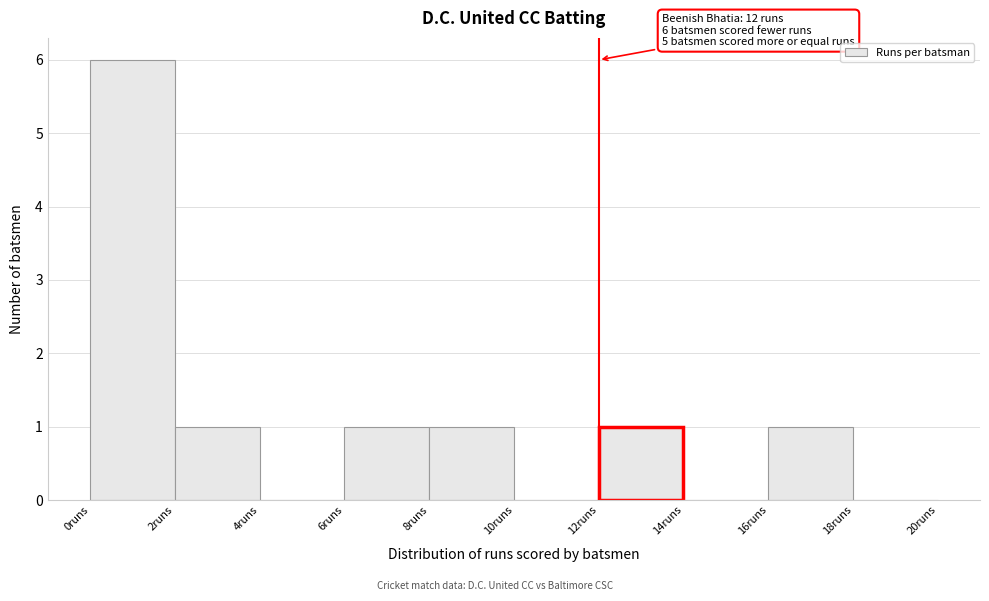

Which range on the x-axis has the tallest bar?

0 to 2